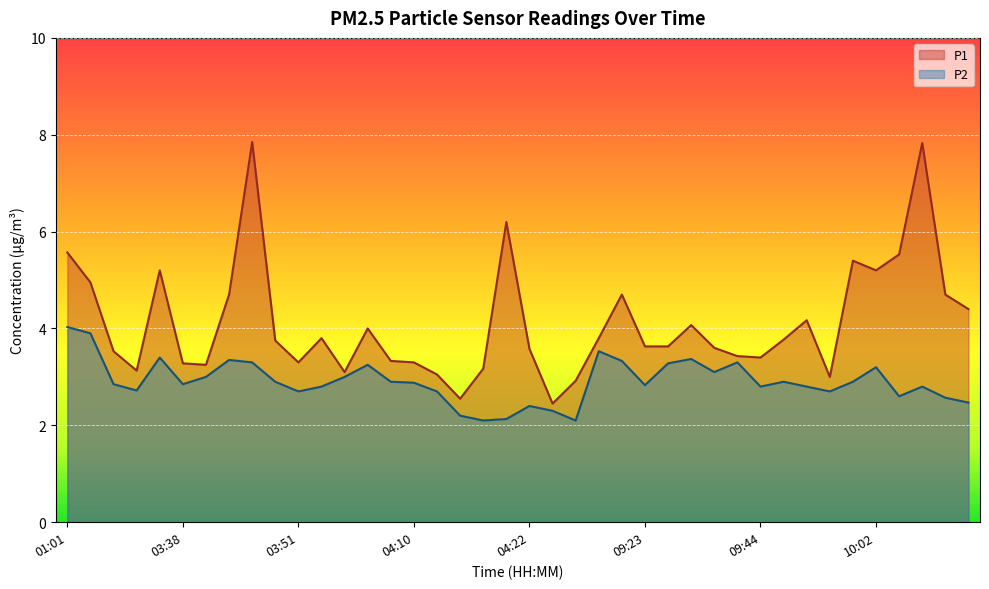

Reading right to left, what are all the values shown in this chart?

P1: 4.4	4.7	7.8	5.5	5.2	5.4	3.0	4.2	3.8	3.4	3.4	3.6	4.1	3.6	3.6	4.7	3.8	2.9	2.5	3.6	6.2	3.2	2.5	3.0	3.3	3.3	4.0	3.1	3.8	3.3	3.8	7.8	4.7	3.2	3.3	5.2	3.1	3.5	5.0	5.6
P2: 2.5	2.6	2.8	2.6	3.2	2.9	2.7	2.8	2.9	2.8	3.3	3.1	3.4	3.3	2.8	3.3	3.5	2.1	2.3	2.4	2.1	2.1	2.2	2.7	2.9	2.9	3.2	3.0	2.8	2.7	2.9	3.3	3.4	3.0	2.9	3.4	2.7	2.9	3.9	4.0